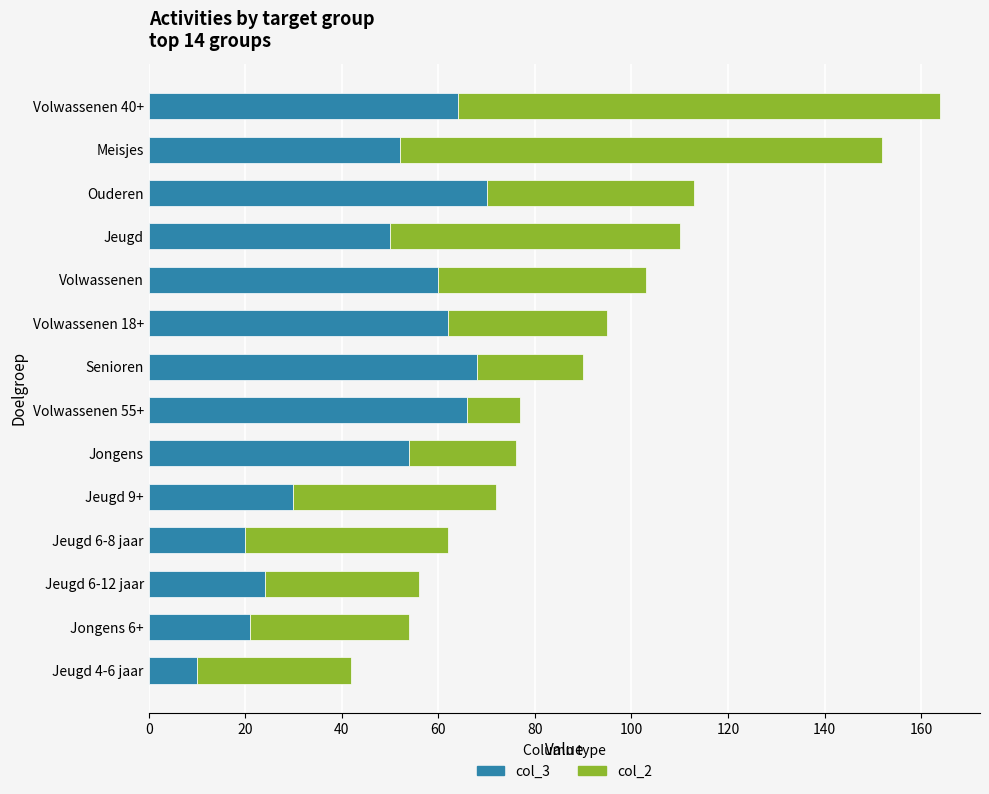

At which category is the sum across all series the highest?

Volwassenen 40+